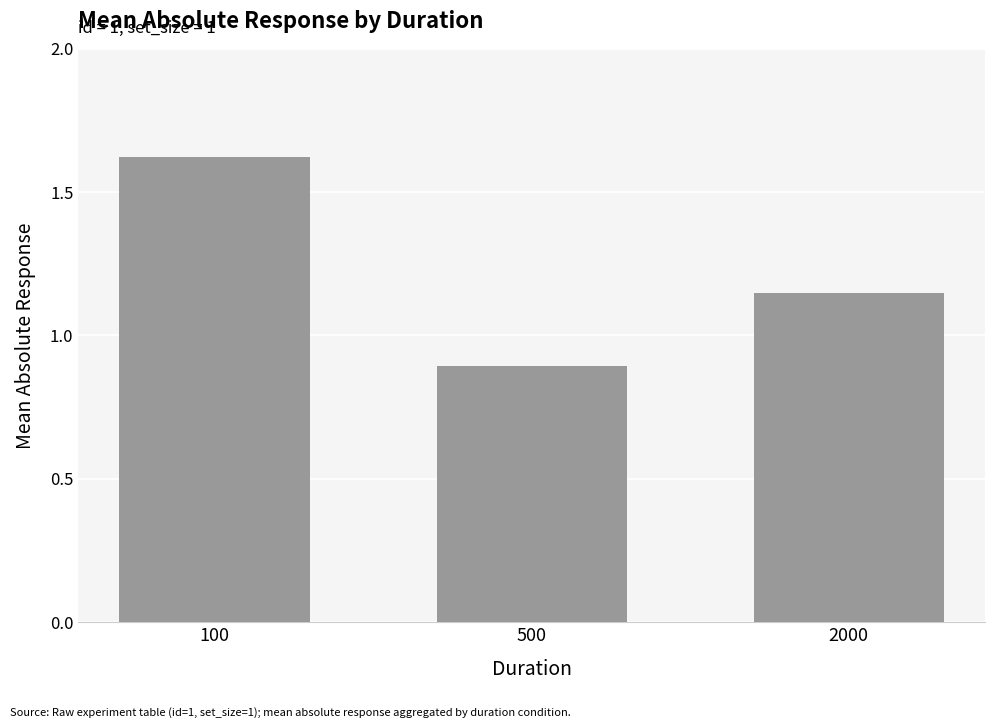

List the labels in order of value, largest first.

100, 2000, 500